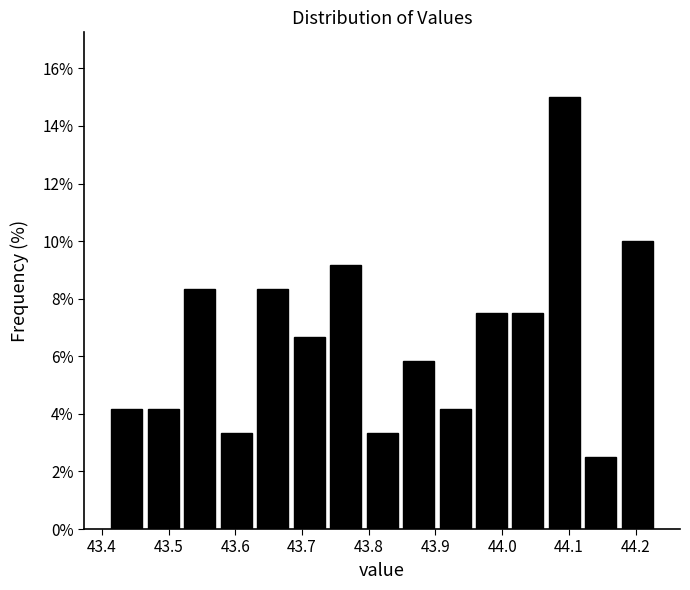

Which range on the x-axis has the tallest bar?

44.07 to 44.12